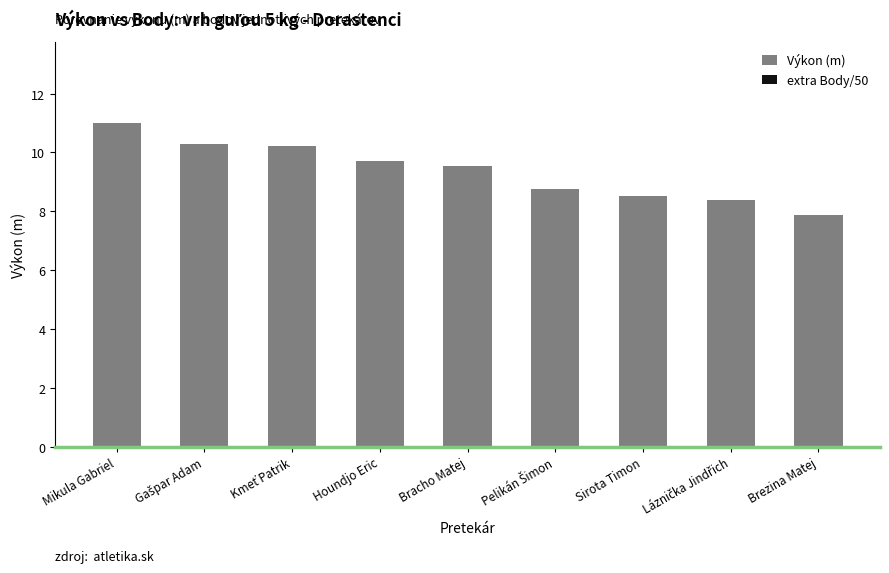

What position from the left is Bracho Matej?

5